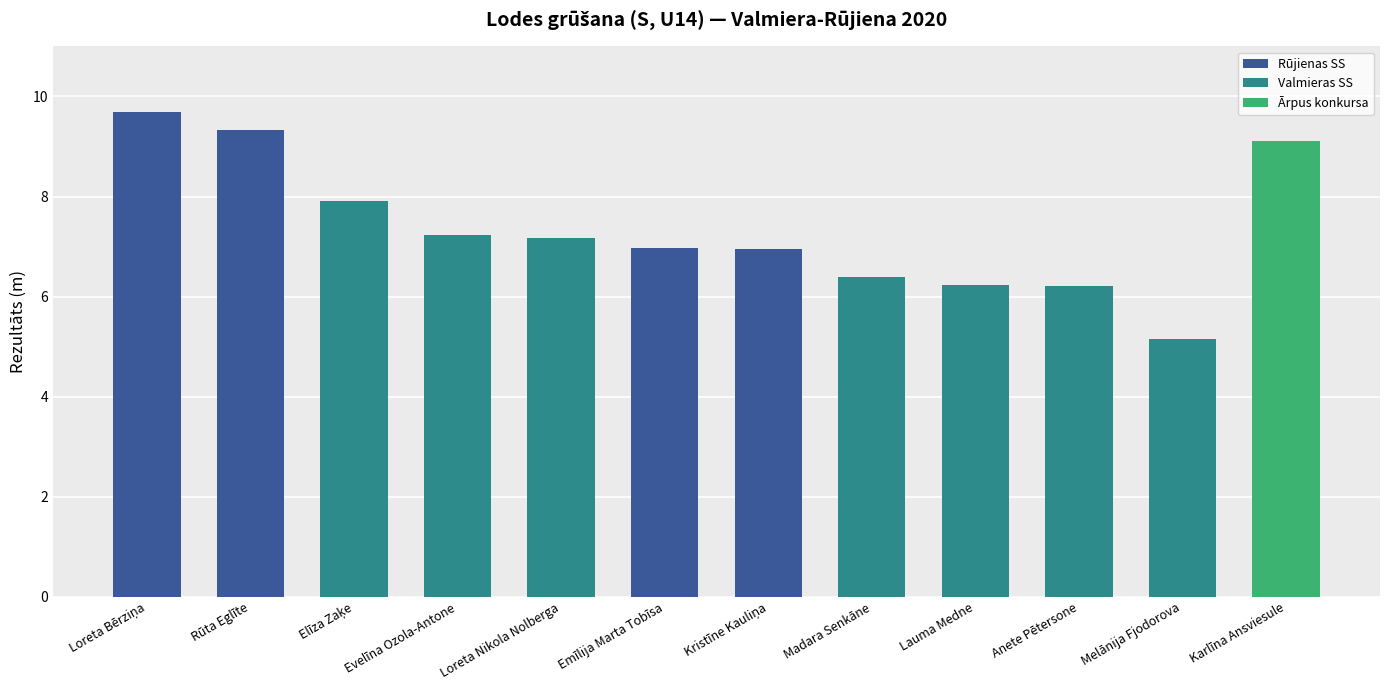

What is the minimum value shown in the chart?

5.2